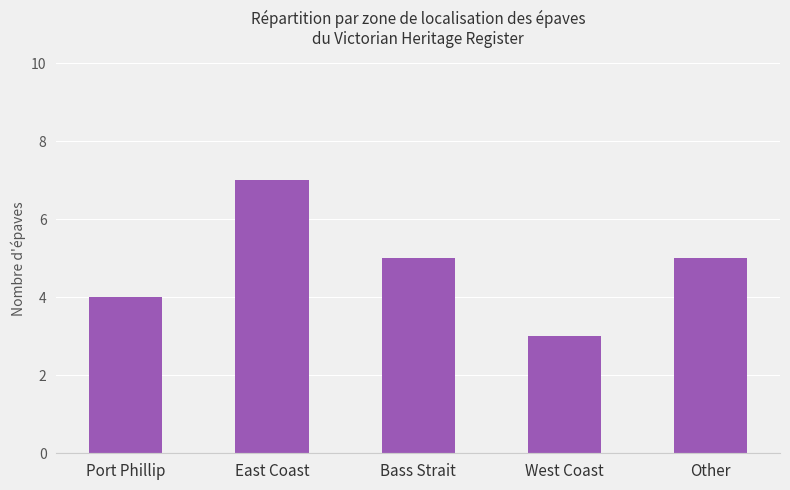

What is the maximum value shown in the chart?

7